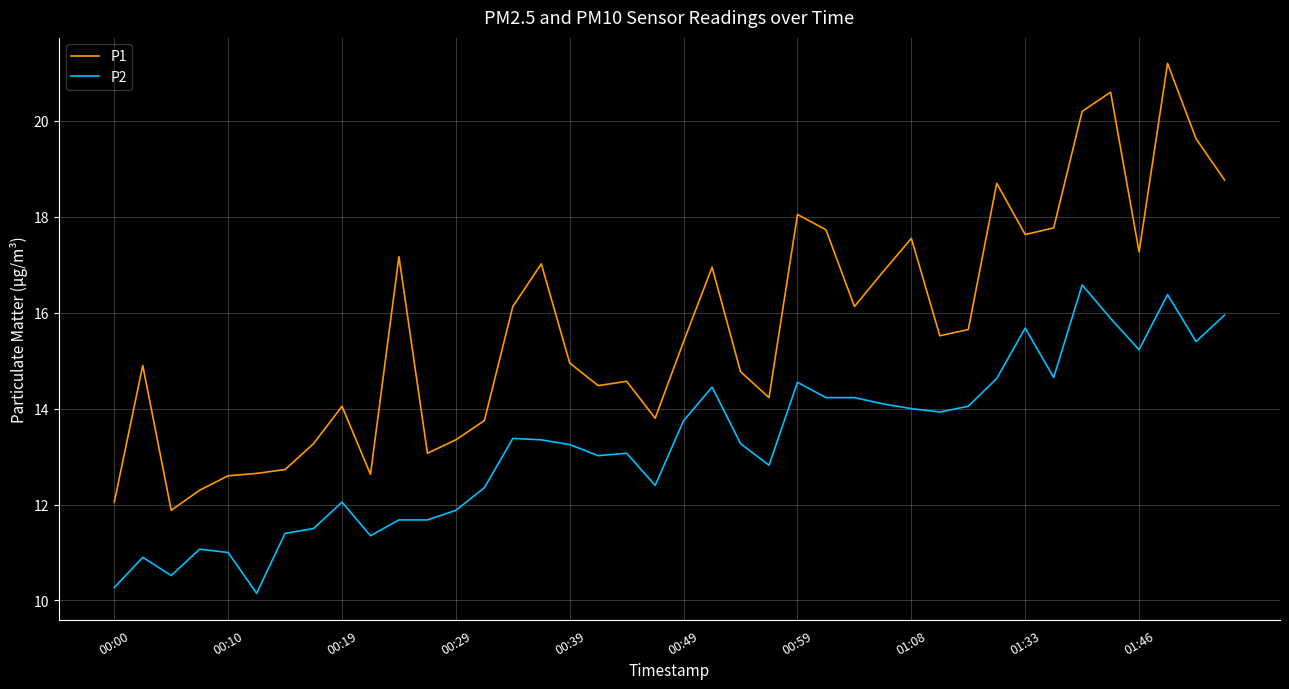

What is the lowest value of the P2 series?

10.2